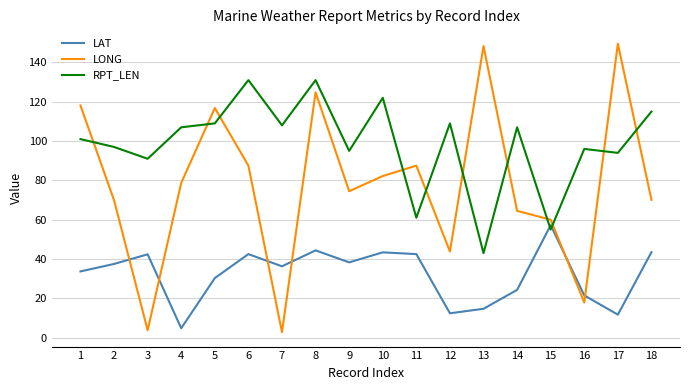

How many intersections are there between RPT_LEN and LONG?

11